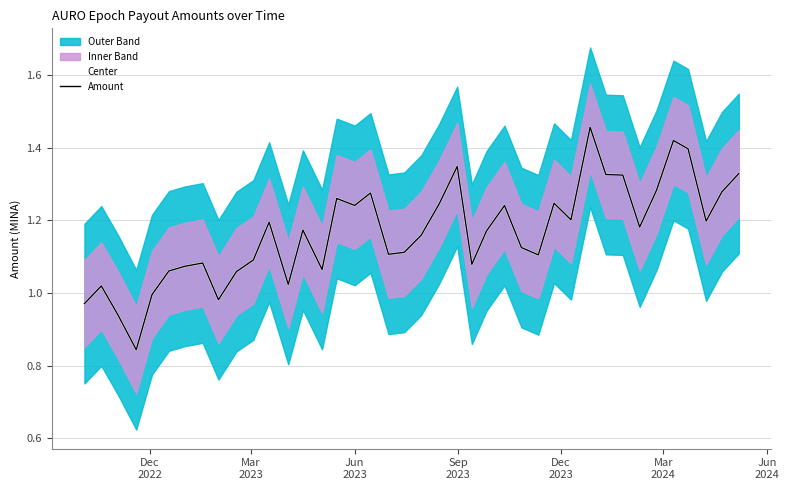

Reading right to left, extract all data points from this chart.

Center: 1.3	1.3	1.2	1.4	1.4	1.3	1.2	1.3	1.3	1.5	1.2	1.2	1.1	1.1	1.2	1.2	1.1	1.3	1.2	1.2	1.1	1.1	1.3	1.2	1.3	1.1	1.2	1.0	1.2	1.1	1.1	1.0	1.1	1.1	1.1	1.0	0.8	0.9	1.0	1.0
Amount: 1.3	1.3	1.2	1.4	1.4	1.3	1.2	1.3	1.3	1.5	1.2	1.2	1.1	1.1	1.2	1.2	1.1	1.3	1.2	1.2	1.1	1.1	1.3	1.2	1.3	1.1	1.2	1.0	1.2	1.1	1.1	1.0	1.1	1.1	1.1	1.0	0.8	0.9	1.0	1.0